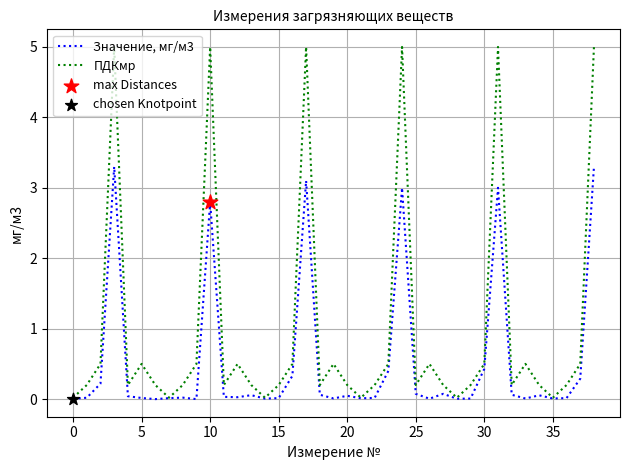

Rank the series by their average value, from lowest to highest.

Значение, мг/м3, ПДКмр